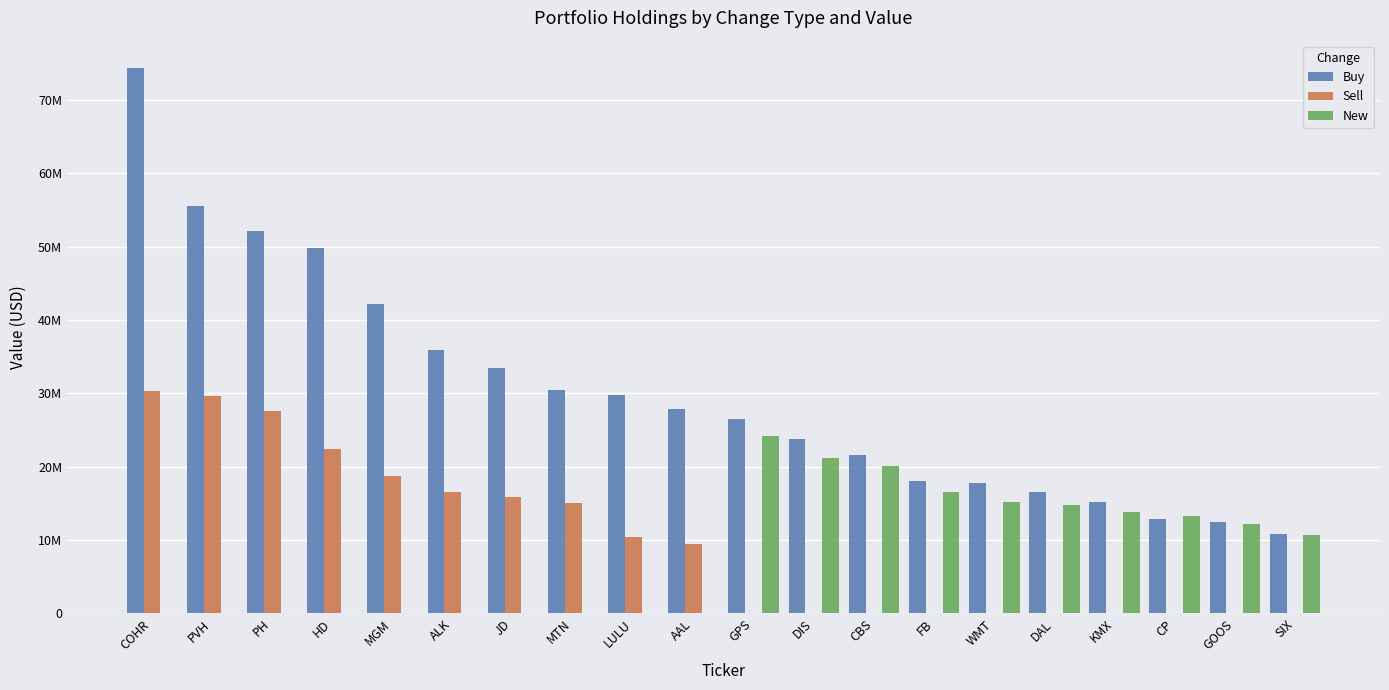

True or false: Sell has a value of 13676188 at COHR.

False